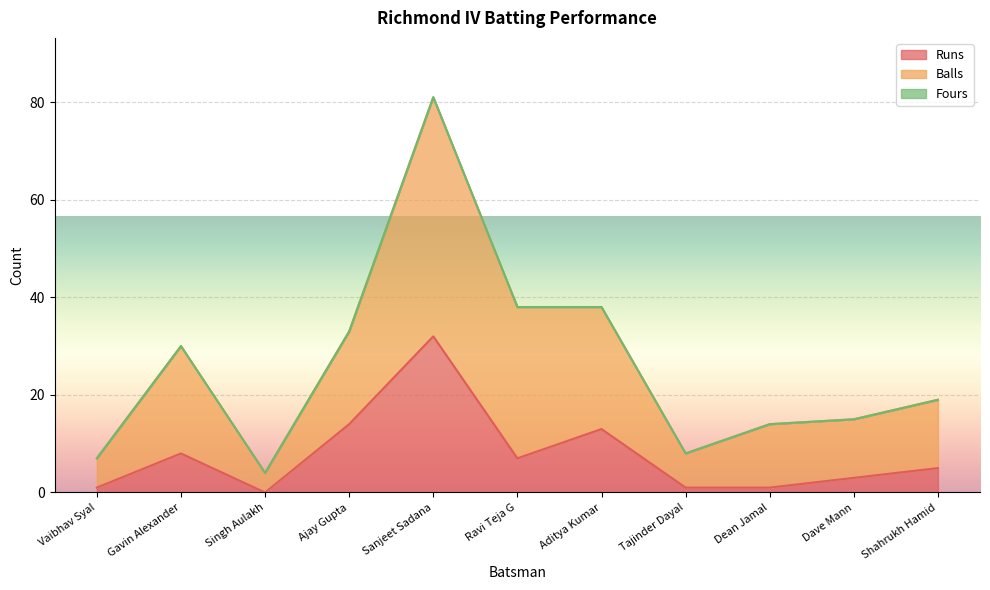

True or false: Runs and Balls cross at least once.

False